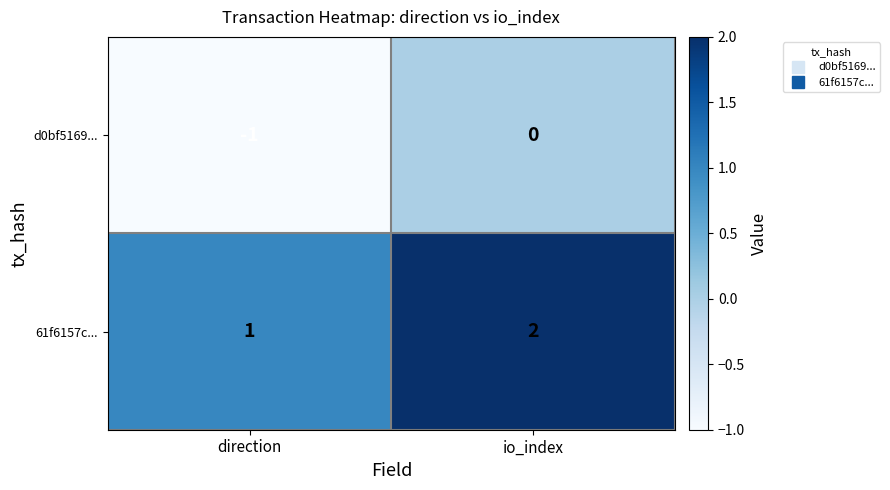

The value of d0bf5169... at direction is -2. True or false?

False